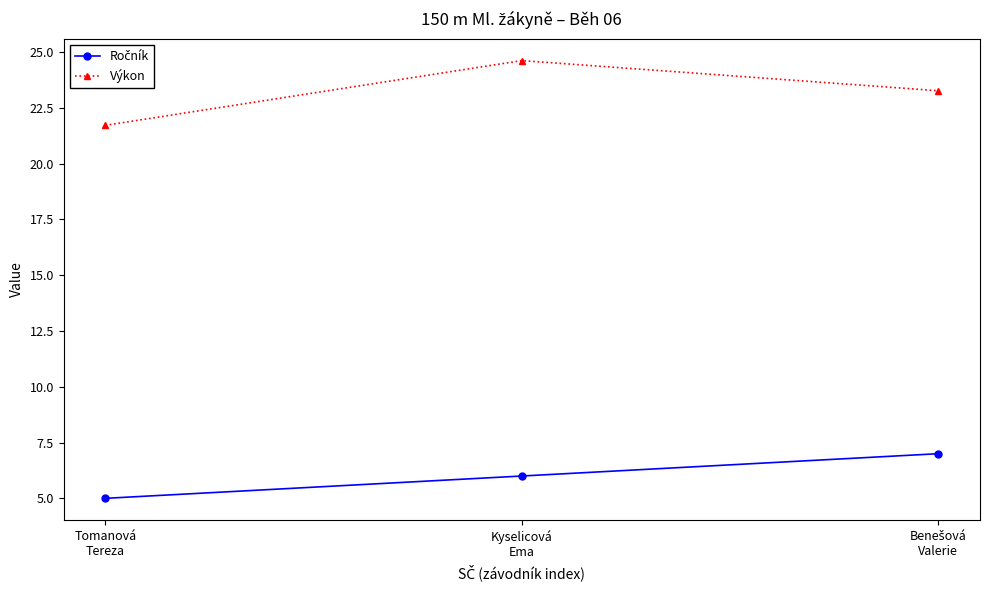

At how many categories does at least one series exceed 17?

3